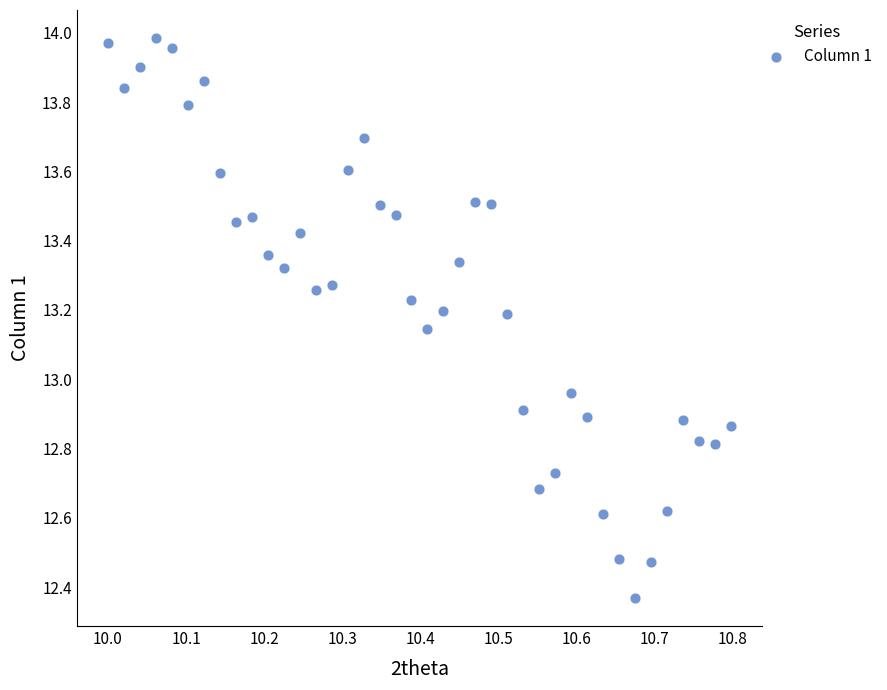

What is the range of Y values (max minus min)?

1.6